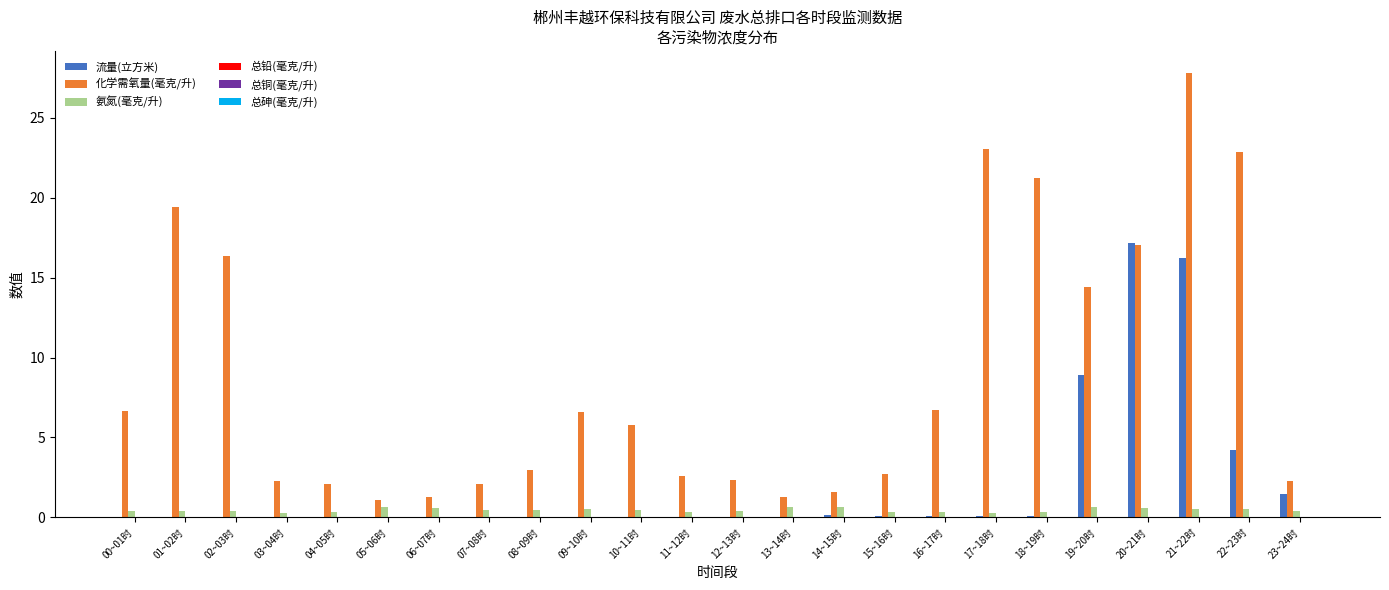

At which label is 流量(立方米) closest to 8?

19~20时